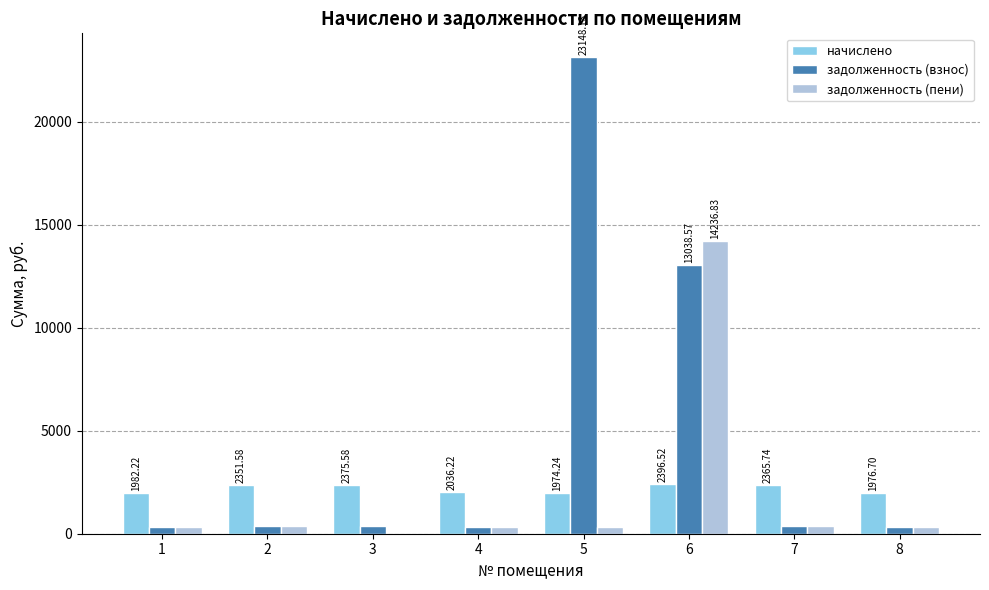

How many positive values does the задолженность (пени) series have?

7